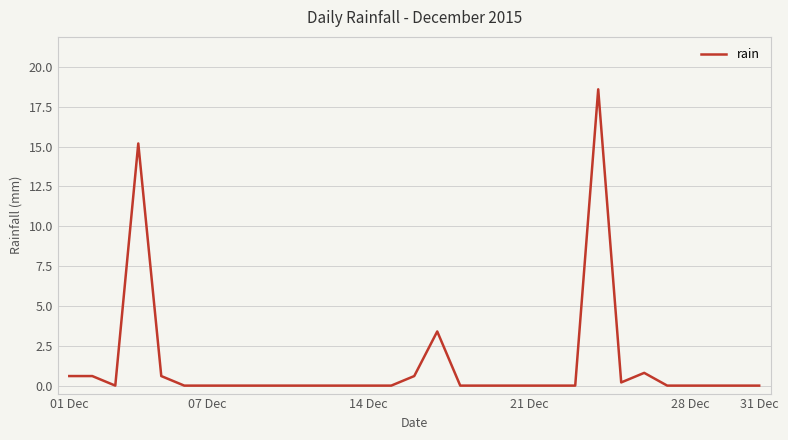

How many lines are shown in the chart?

1